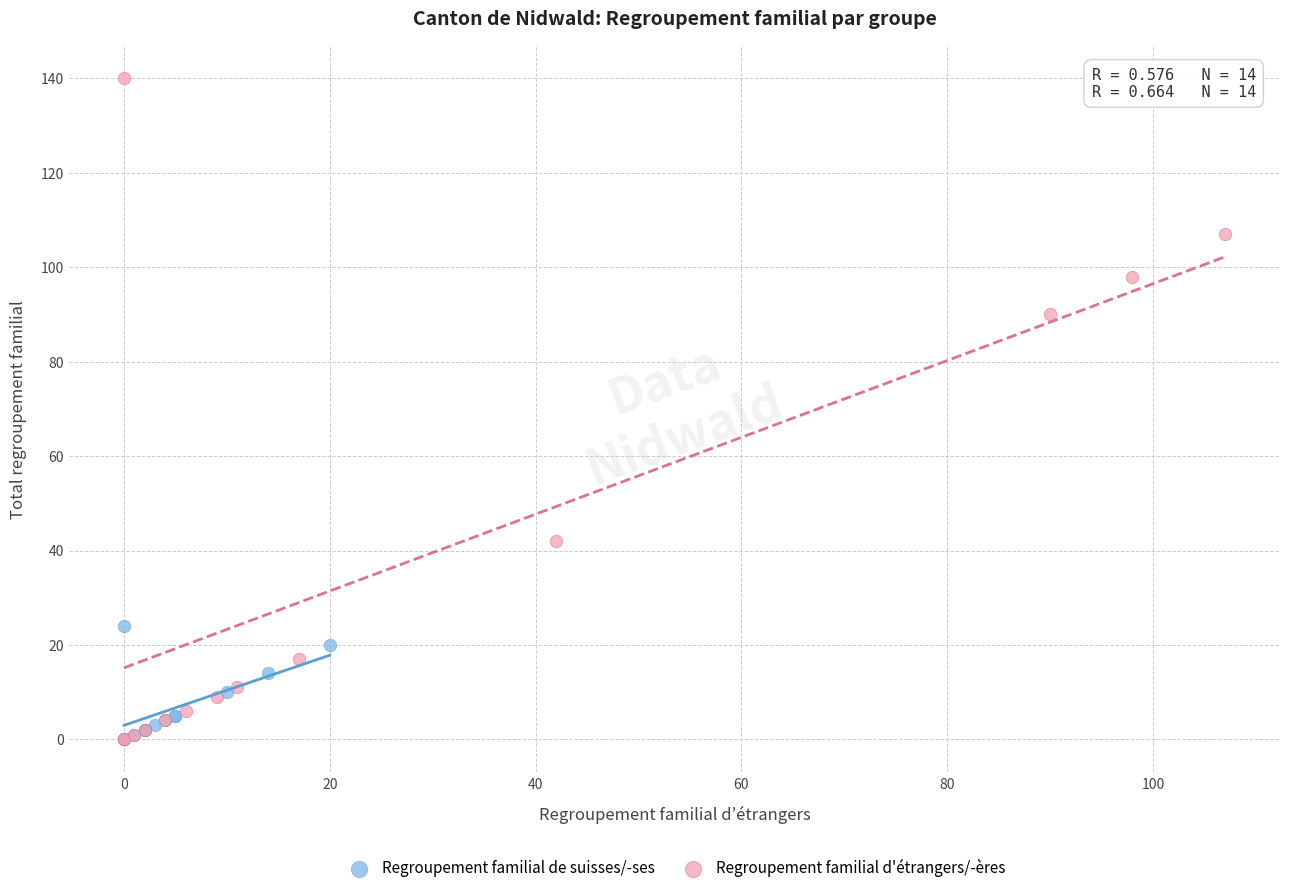

Which series has the largest Y range (max minus min)?

Regroupement familial d'étrangers/-ères